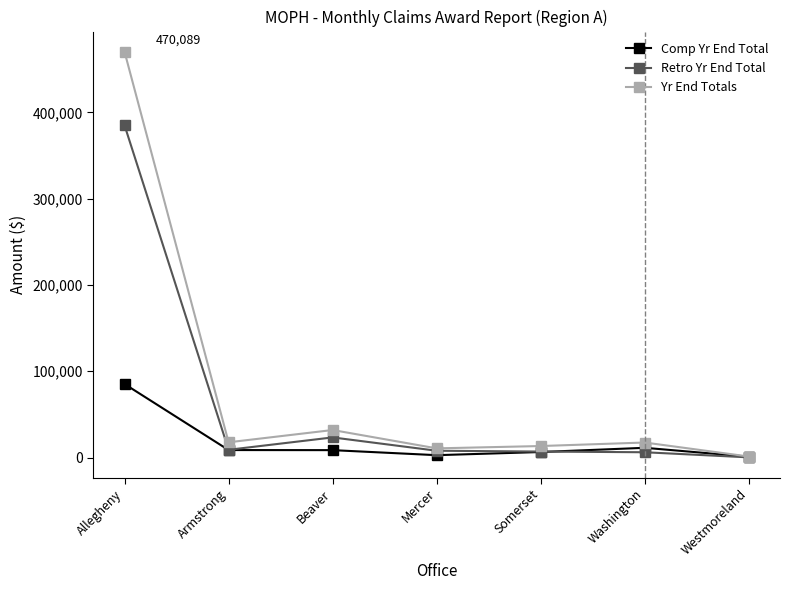

At how many categories does at least one series exceed 391155?

1